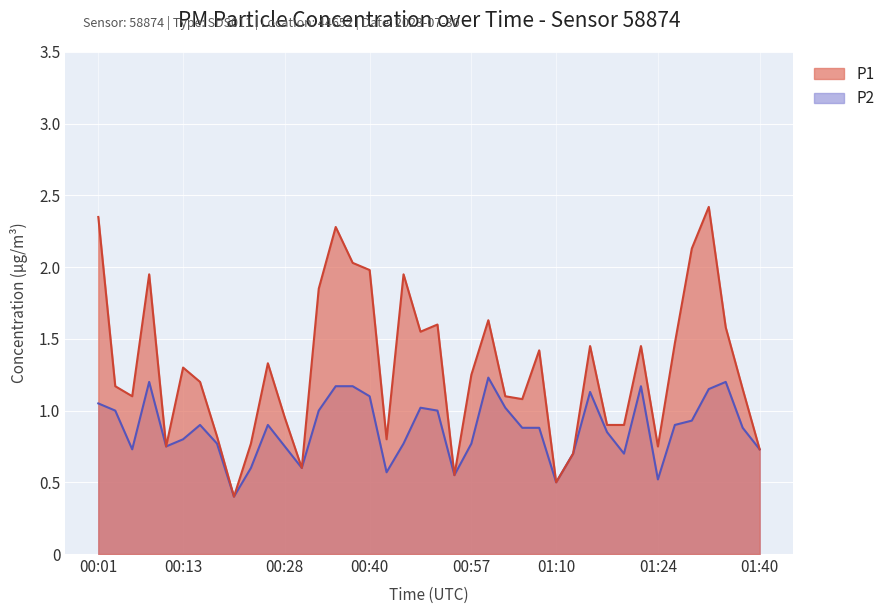

What is the average value of the P1 series?

1.3